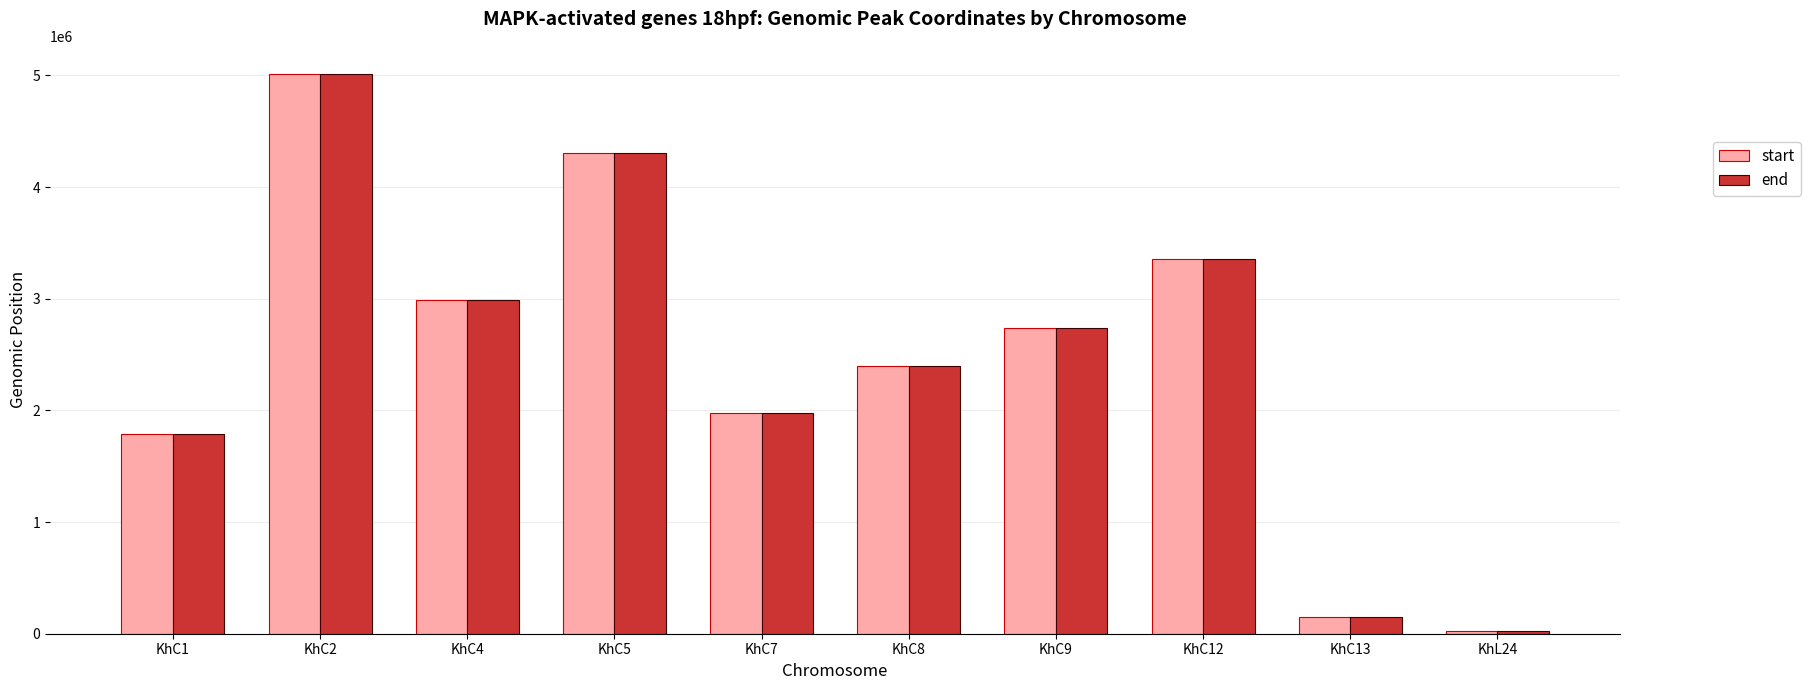

Between KhC4 and KhC8, which series saw the biggest shift?

start